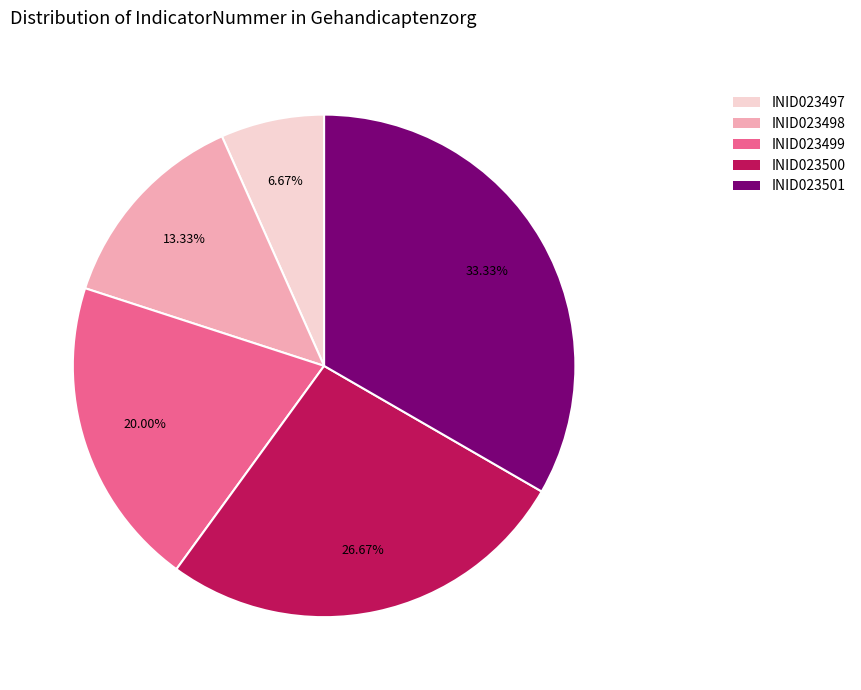

The INID023498 slice represents 13% of the pie. True or false?

True